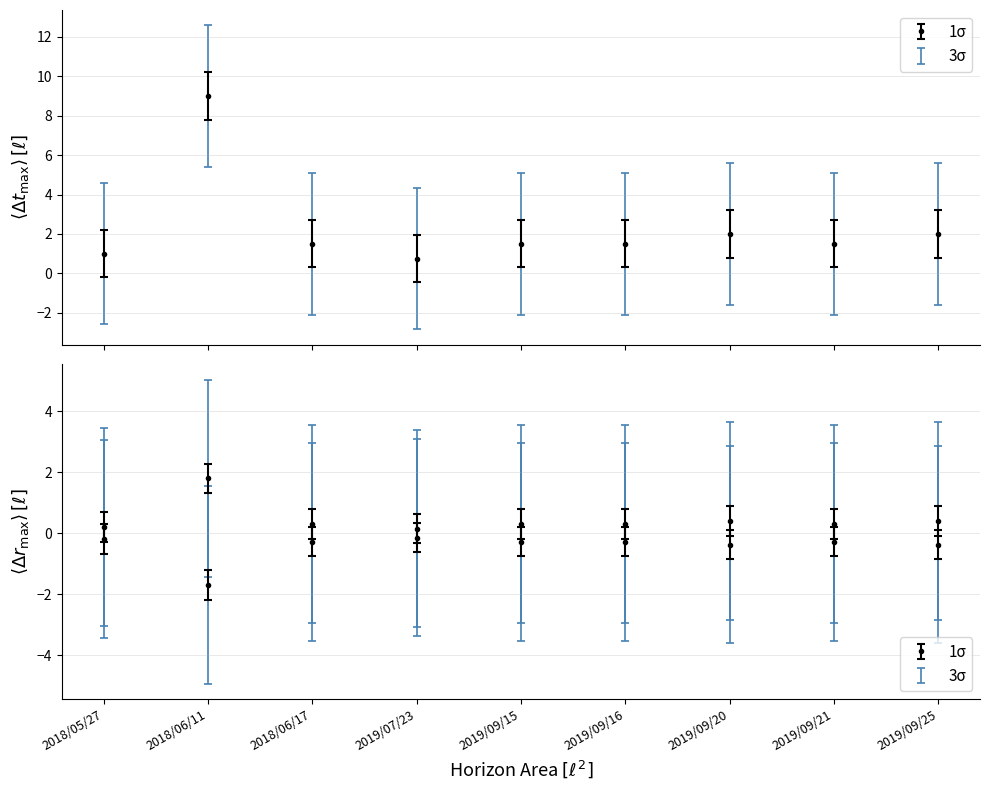

Reading right to left, extract all data points from this chart.

2019/09/25=-0.4	2019/09/21=-0.3	2019/09/20=-0.4	2019/09/16=-0.3	2019/09/15=-0.3	2019/07/23=-0.1	2018/06/17=-0.3	2018/06/11=-1.7	2018/05/27=-0.2